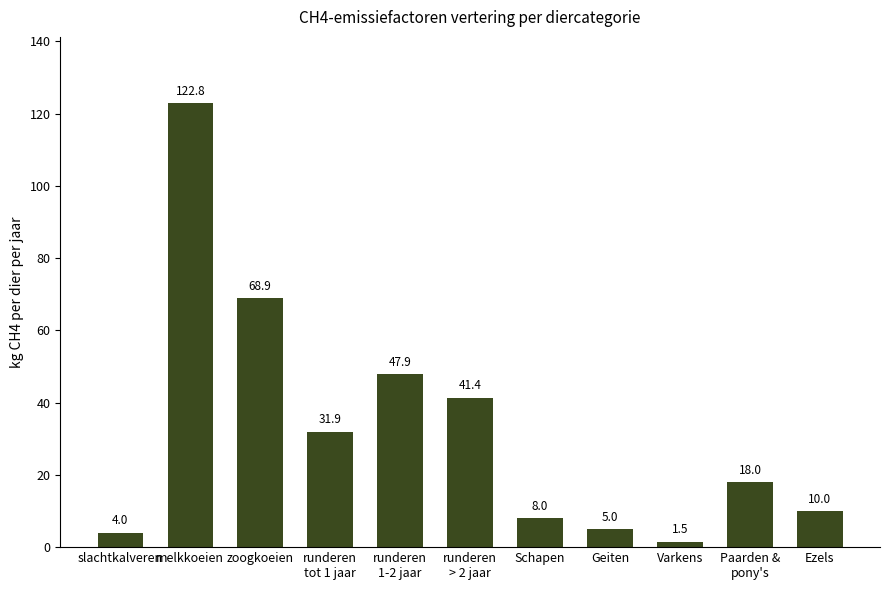

What is the change in value from Paarden &
pony's to Ezels?

-8.0